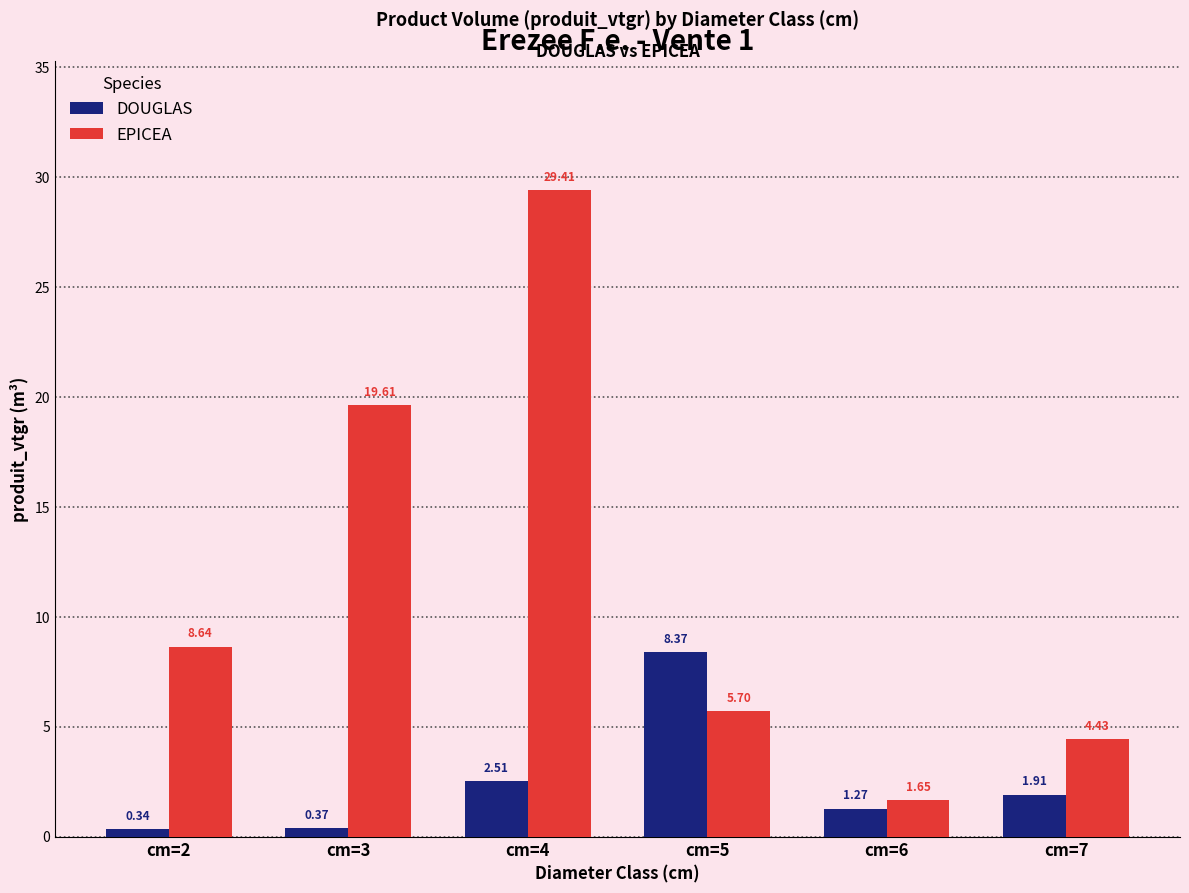

What is the highest value of the DOUGLAS series?

8.4